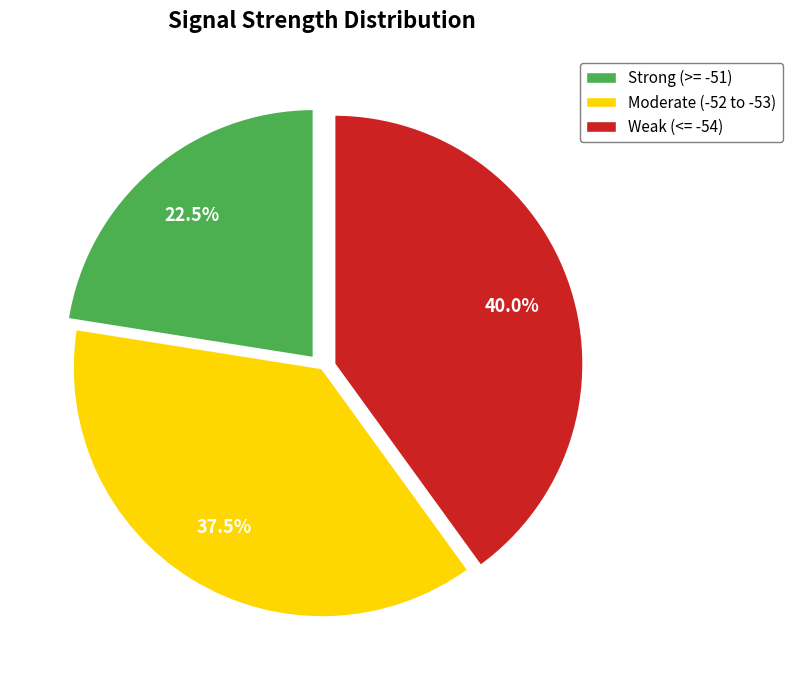

Count the number of slices in the pie.

3